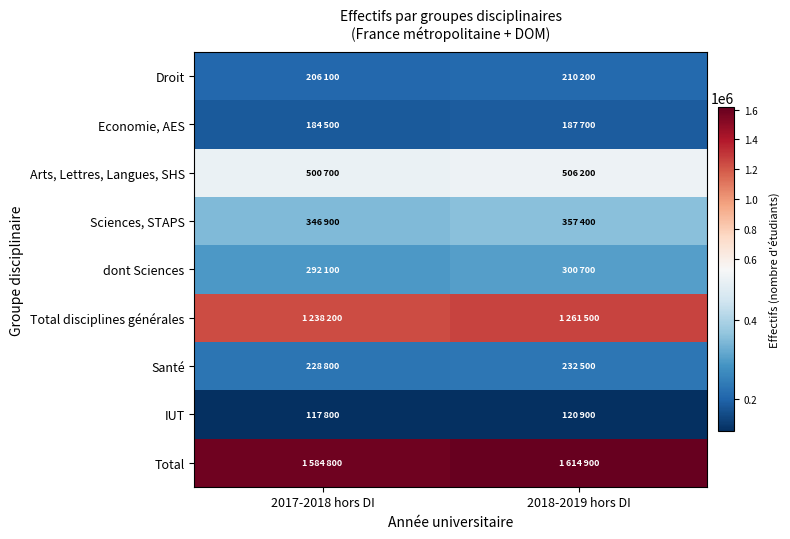

Reading left to right, what are all the values shown in this chart?

Droit: 2017-2018 hors DI=206100	2018-2019 hors DI=210200
Economie, AES: 2017-2018 hors DI=184500	2018-2019 hors DI=187700
Arts, Lettres, Langues, SHS: 2017-2018 hors DI=500700	2018-2019 hors DI=506200
Sciences, STAPS: 2017-2018 hors DI=346900	2018-2019 hors DI=357400
dont Sciences: 2017-2018 hors DI=292100	2018-2019 hors DI=300700
Total disciplines générales: 2017-2018 hors DI=1238200	2018-2019 hors DI=1261500
Santé: 2017-2018 hors DI=228800	2018-2019 hors DI=232500
IUT: 2017-2018 hors DI=117800	2018-2019 hors DI=120900
Total: 2017-2018 hors DI=1584800	2018-2019 hors DI=1614900